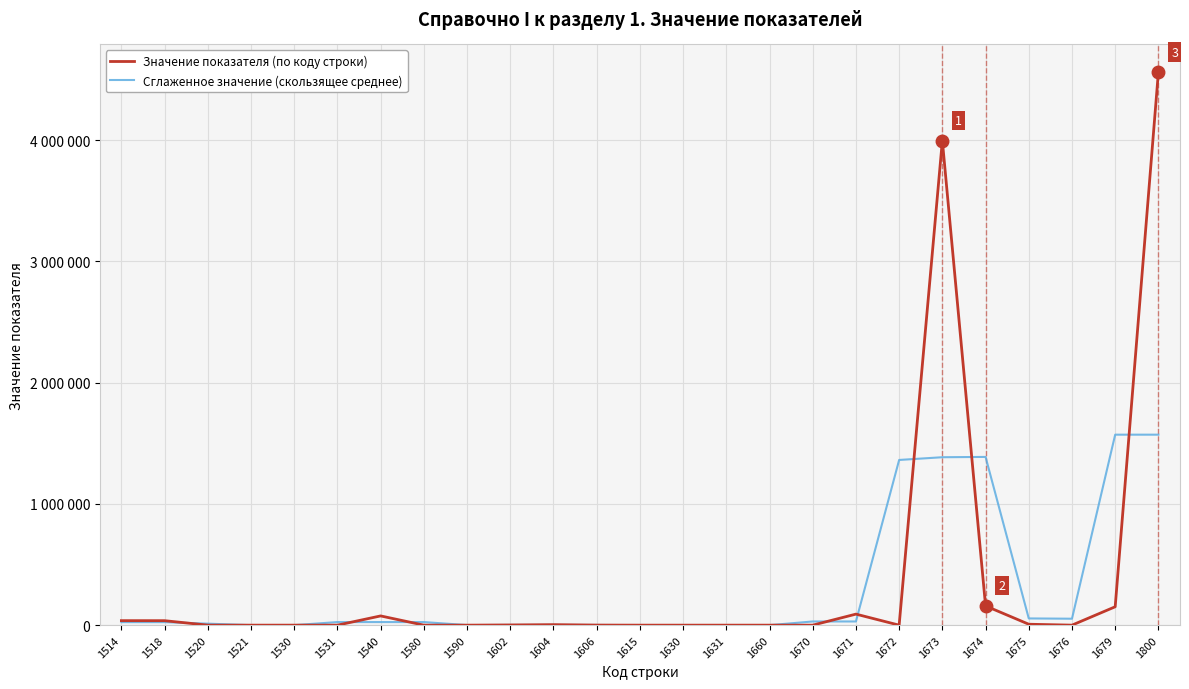

Does the chart display data point markers on the line(s)?

No